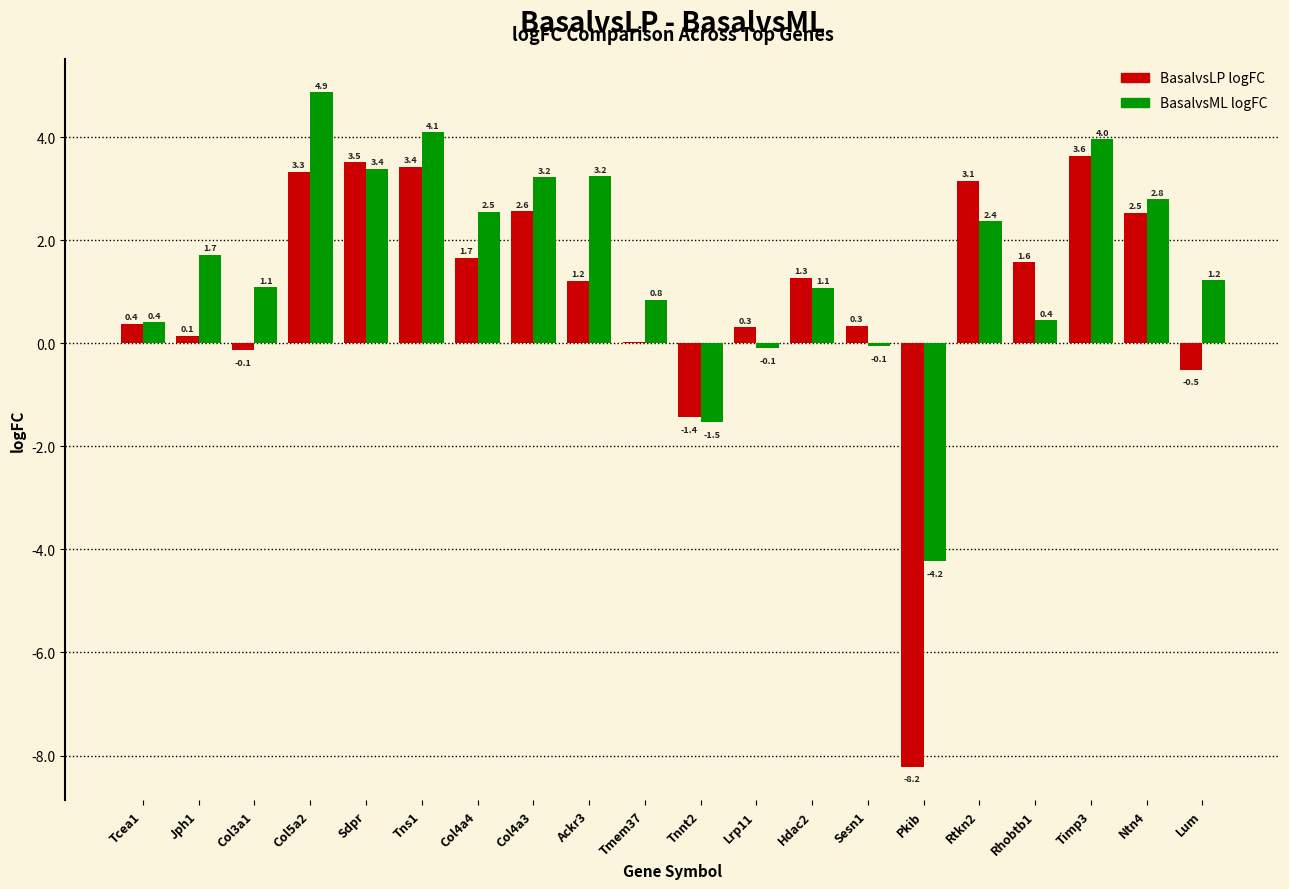

What is the sum of the BasalvsLP logFC values at Pkib and Ackr3?

-7.0